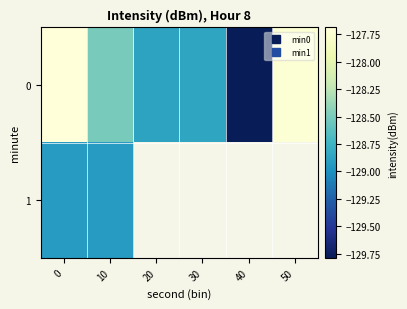

How many series are shown in this chart?

2